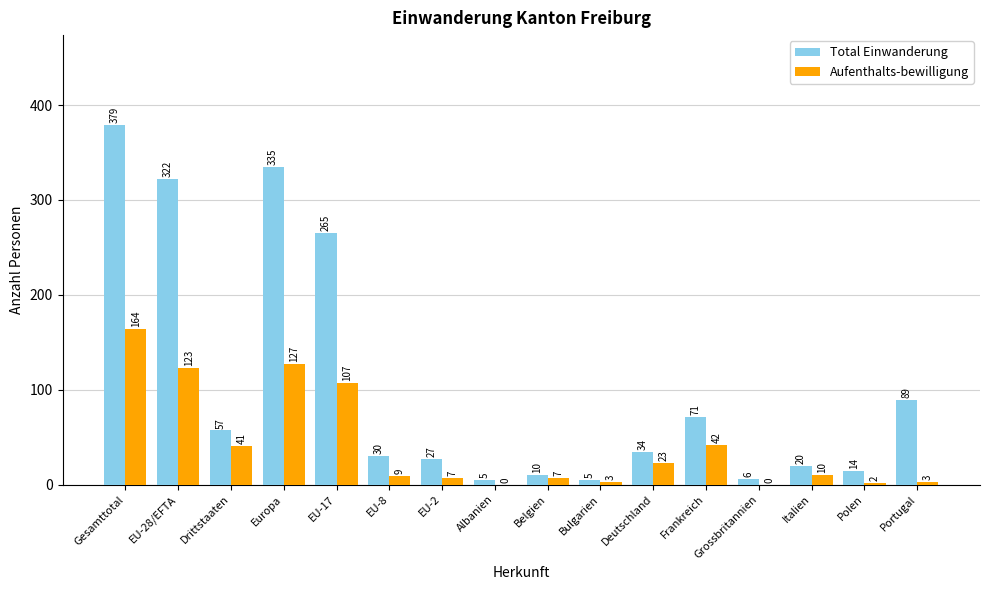

Are the bars horizontal?

No